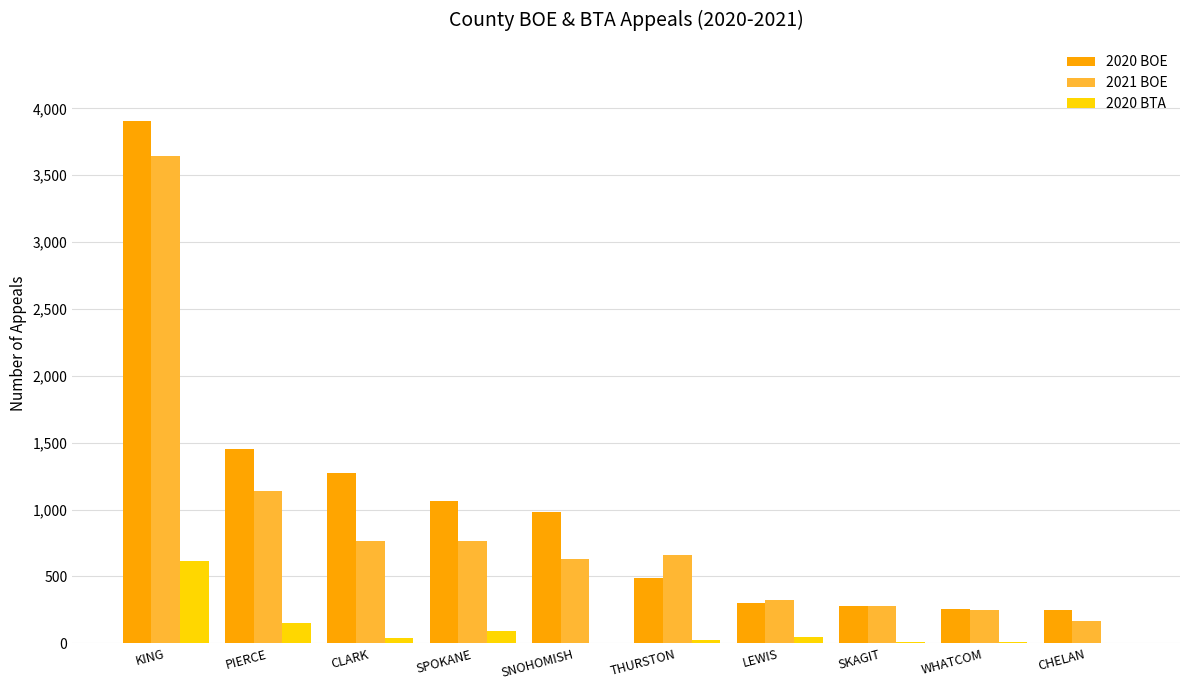

Is the value of 2020 BOE at SNOHOMISH greater than the value of 2020 BTA at CLARK?

Yes